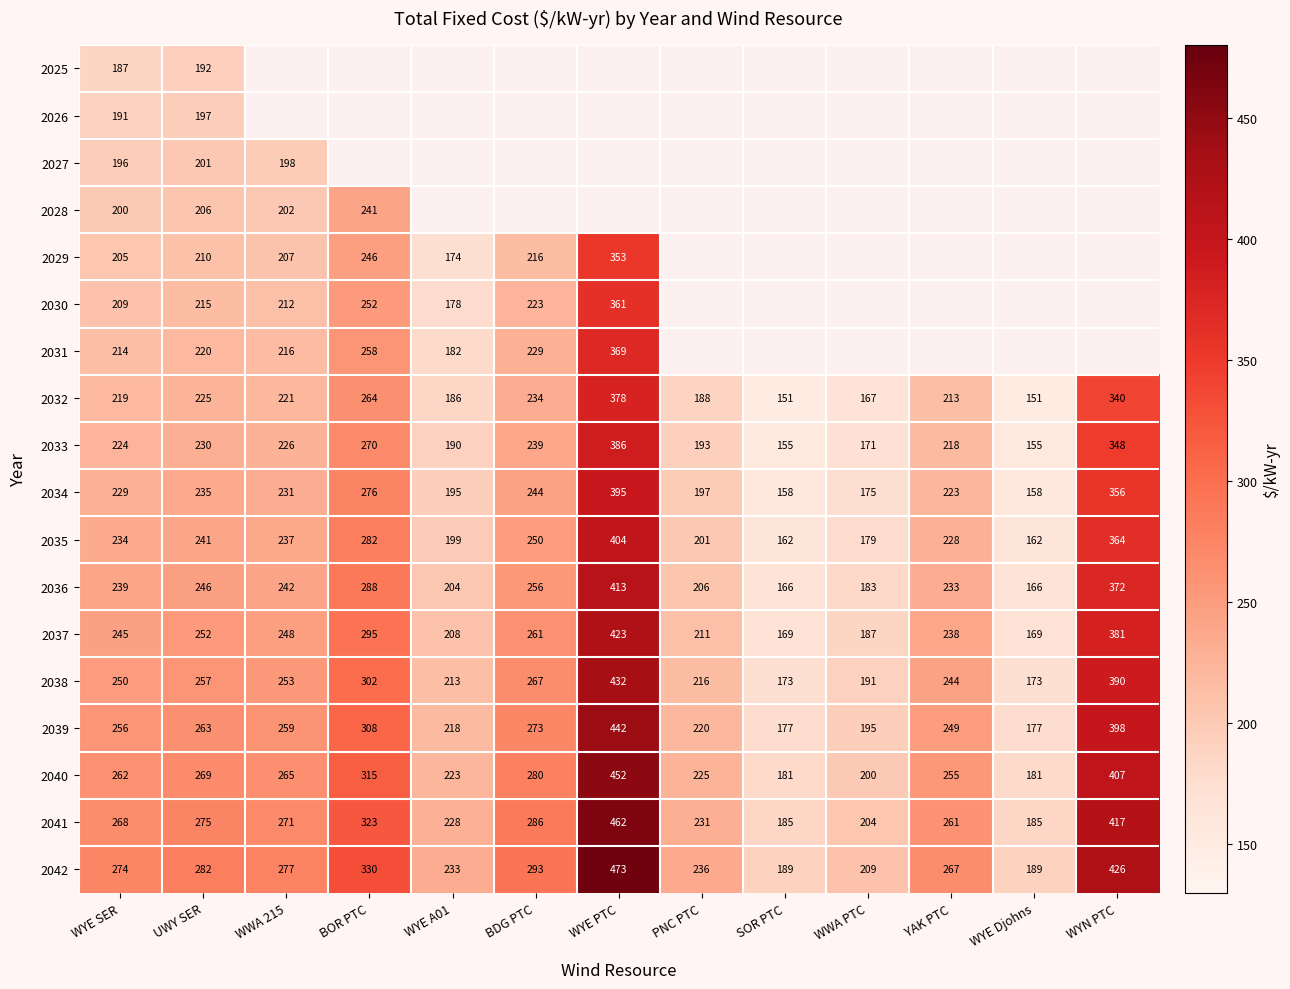

At which label does 2042 reach its peak?

WYE PTC